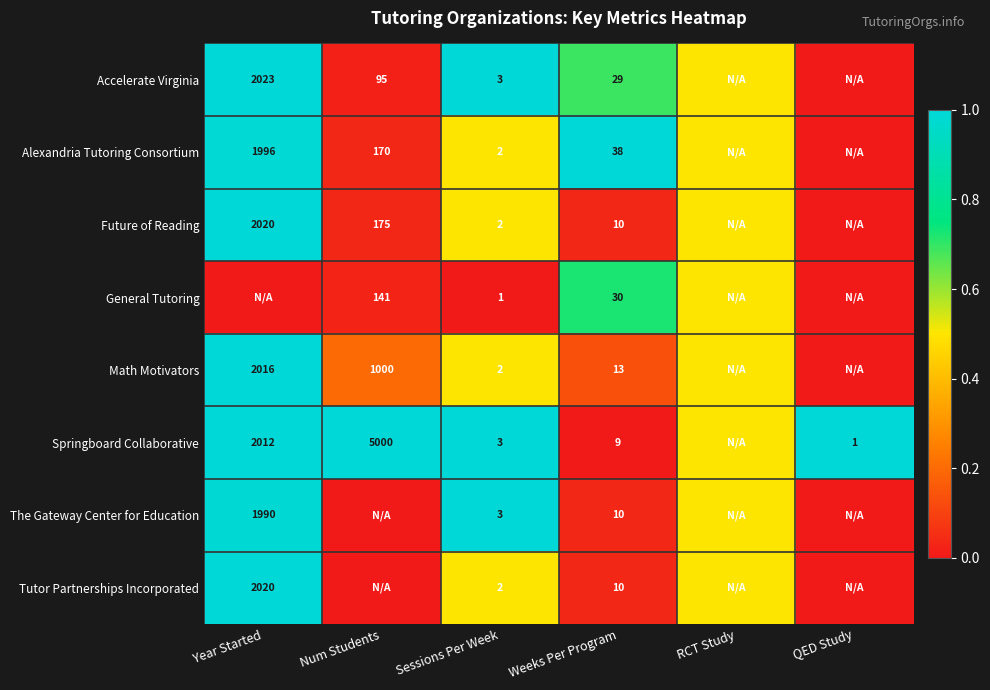

The value of General Tutoring at Sessions Per Week is 0.3. True or false?

False